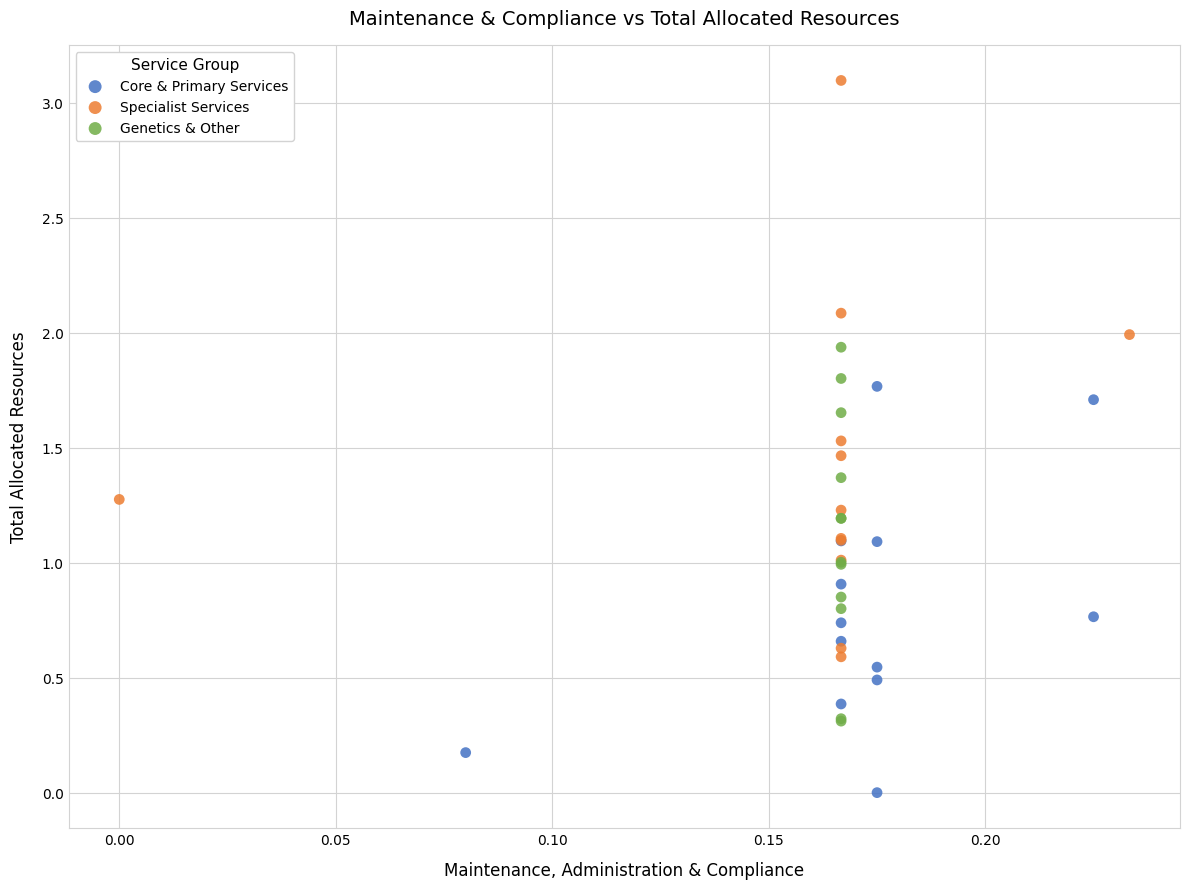

Which series reaches the maximum Y coordinate?

Specialist Services